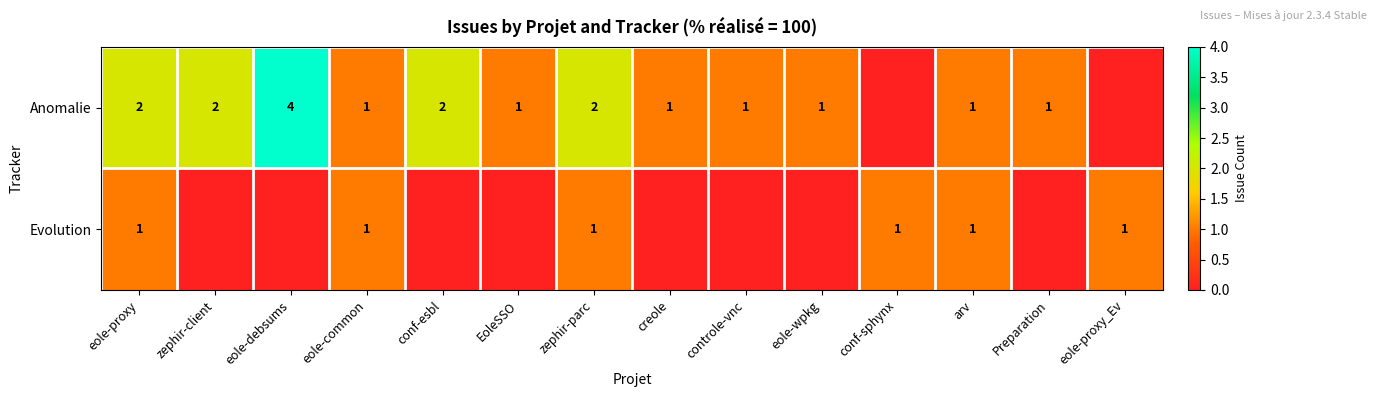

Rank the series at eole-proxy from lowest to highest value.

Evolution, Anomalie